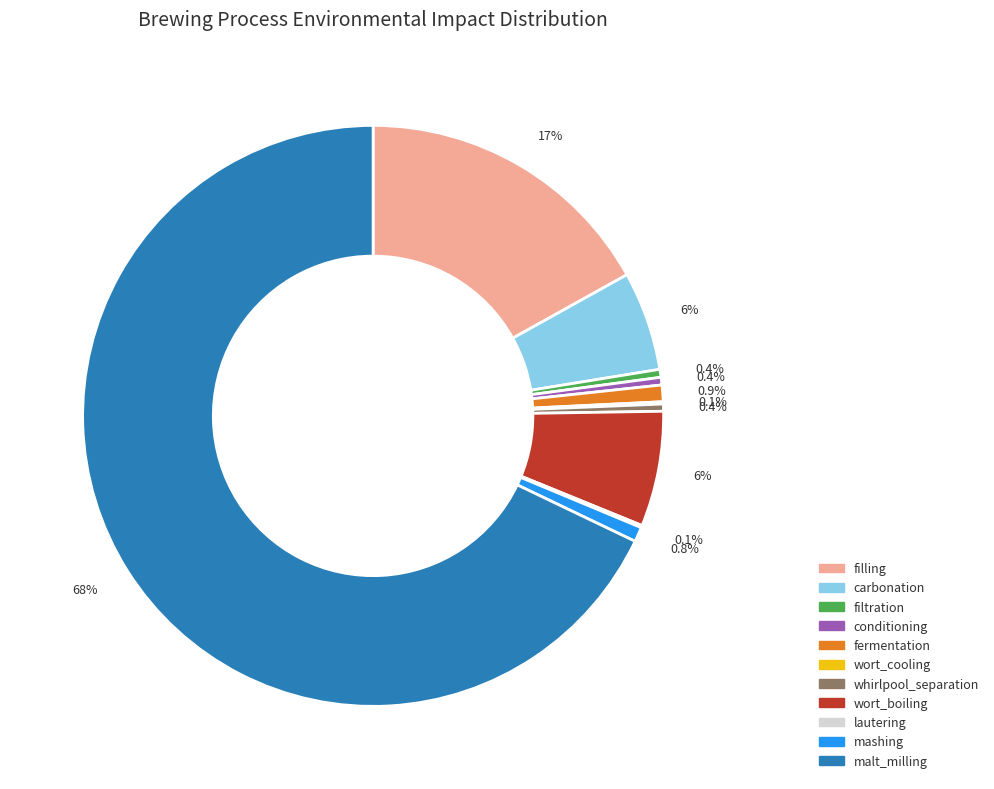

What percentage is the malt_milling slice, to the nearest percent?

68%